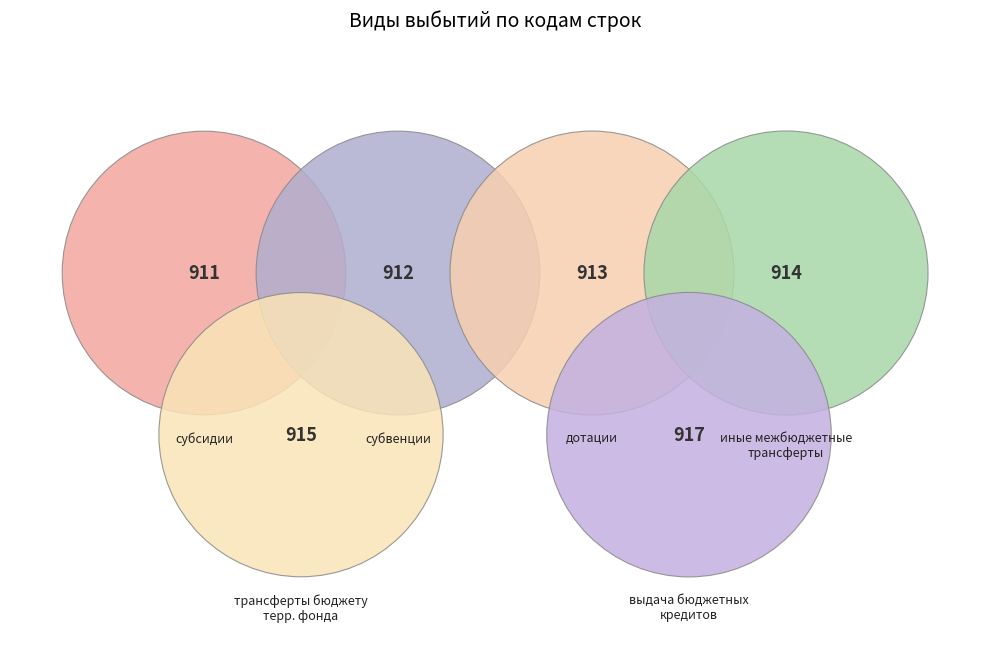

Count the number of slices in the pie.

6